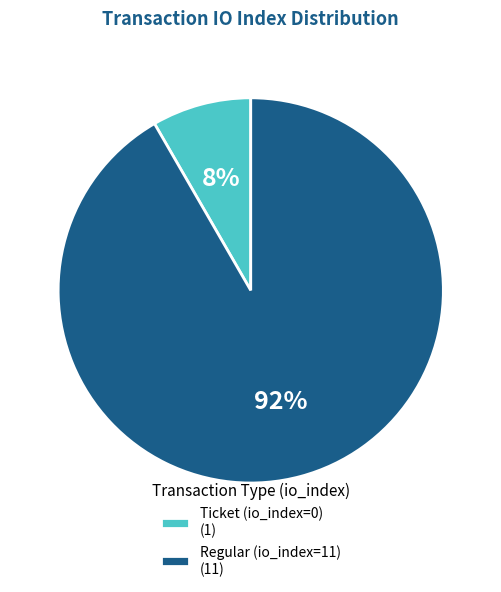

How many segments does this pie chart have?

2